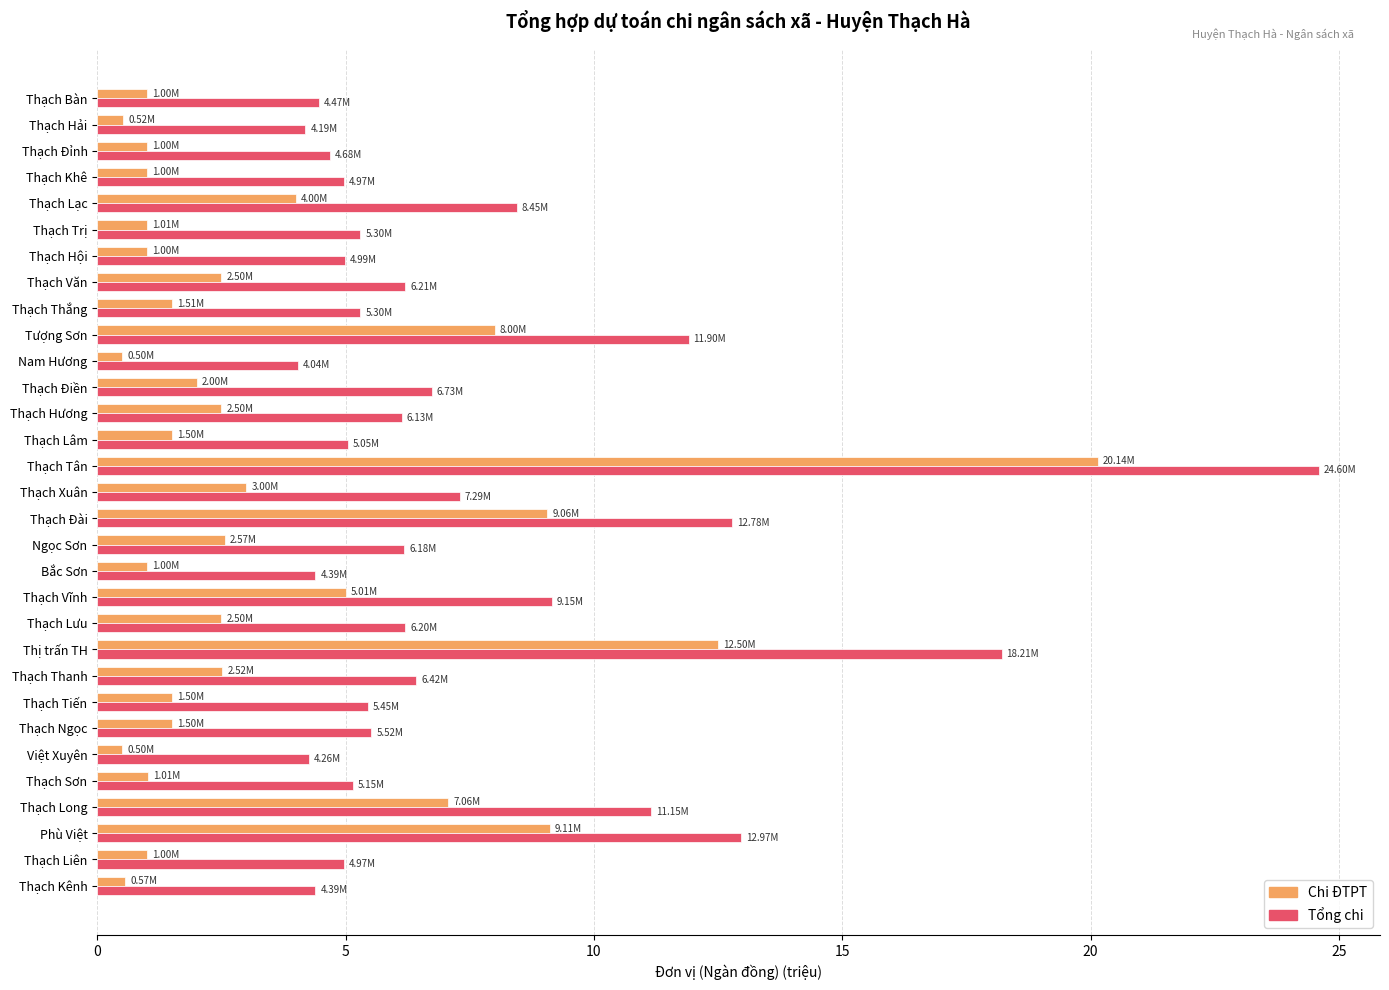

What is the total value across all series at Thạch Đài?

21.8